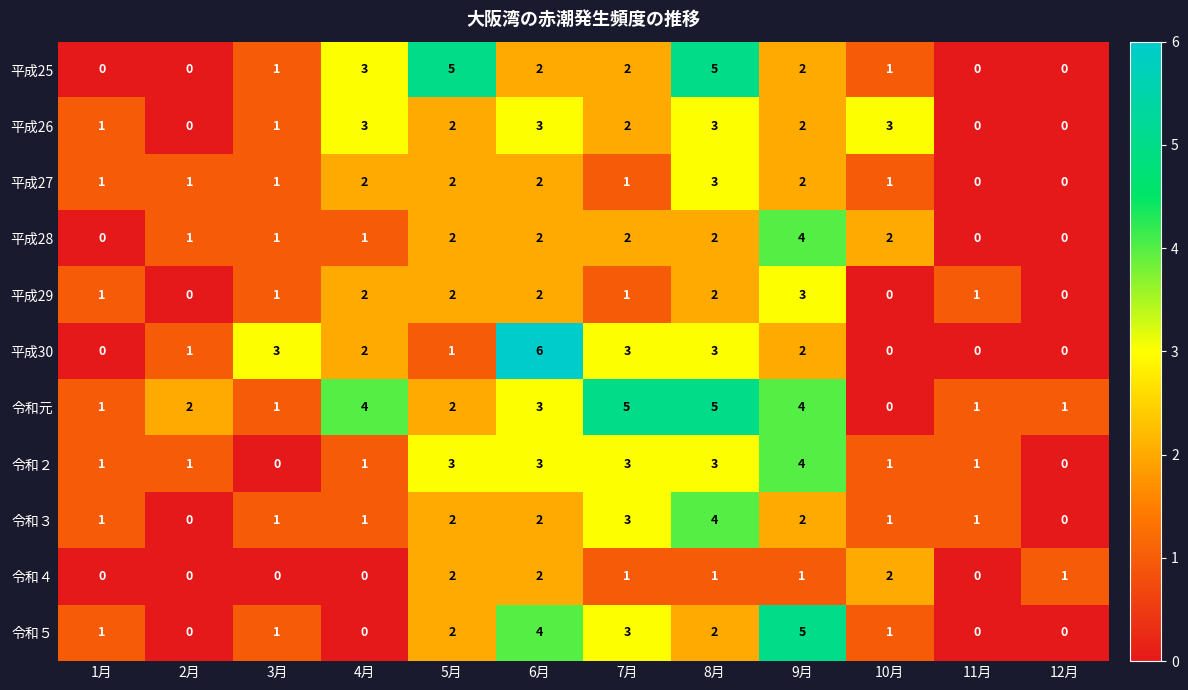

What is the difference between the maximum and minimum values in the 平成25 series?

5